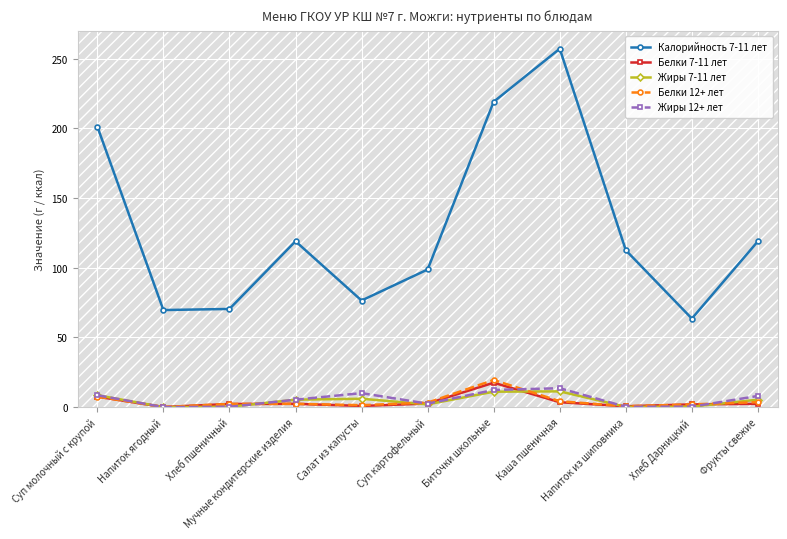

True or false: Белки 7-11 лет and Калорийность 7-11 лет cross at least once.

False